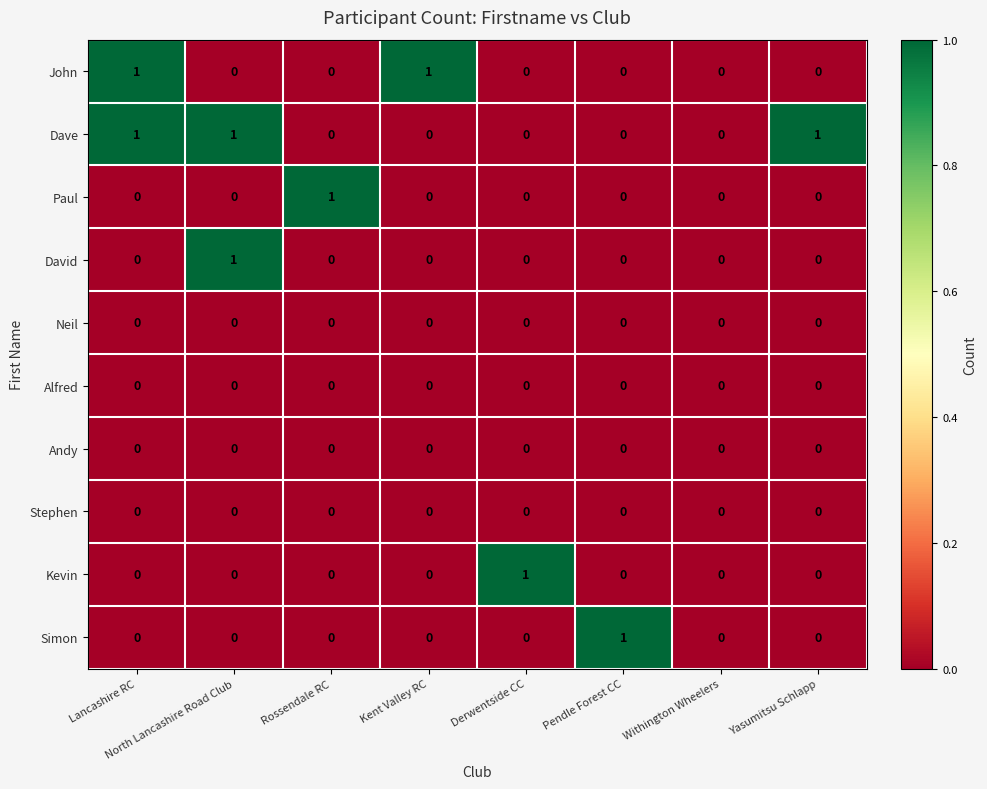

Which series has the largest total across all categories?

Dave